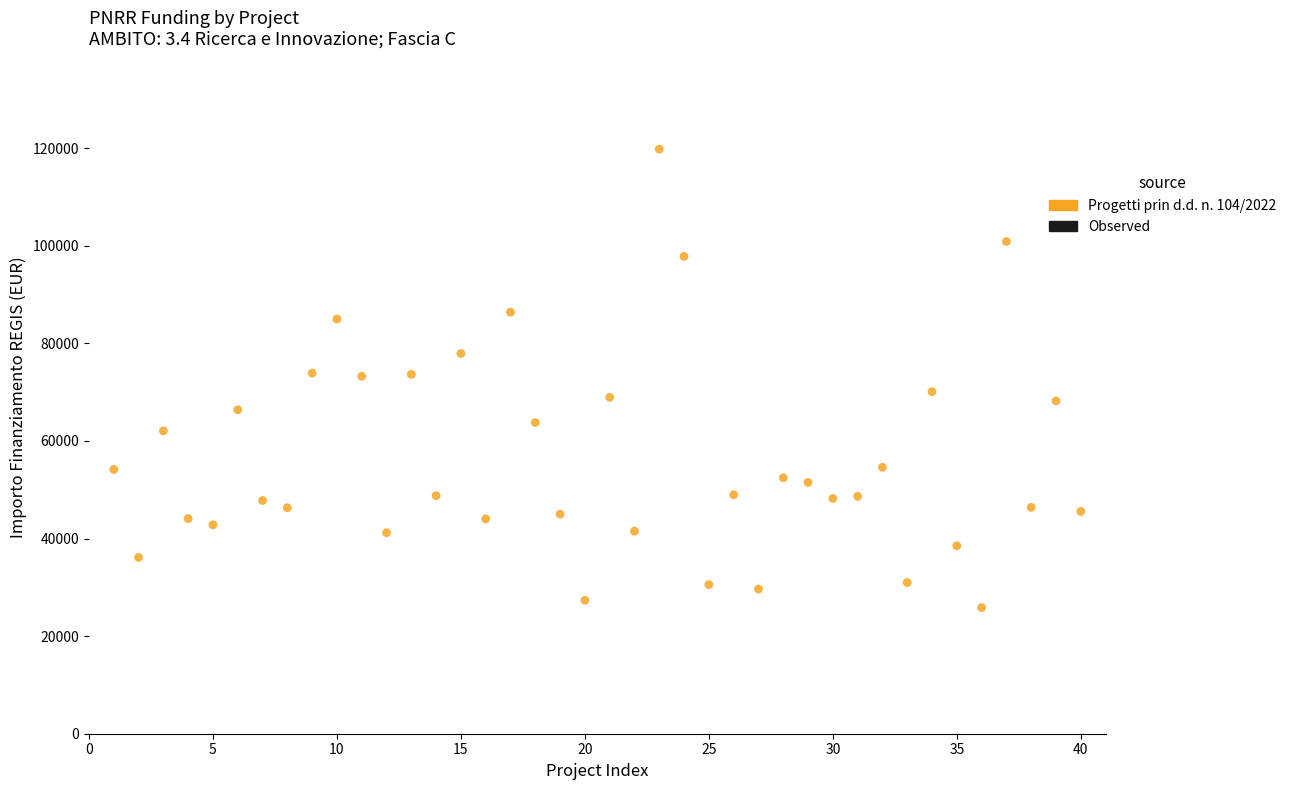

What is the range of Y values (max minus min)?

93941.0